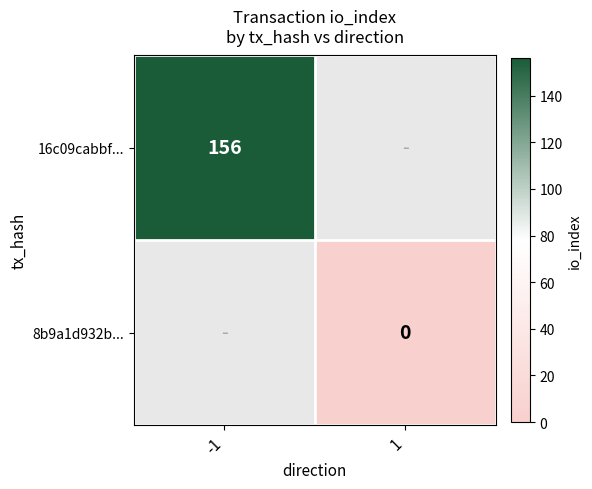

The 16c09cabbf... series shows 103.7 at -1. True or false?

False